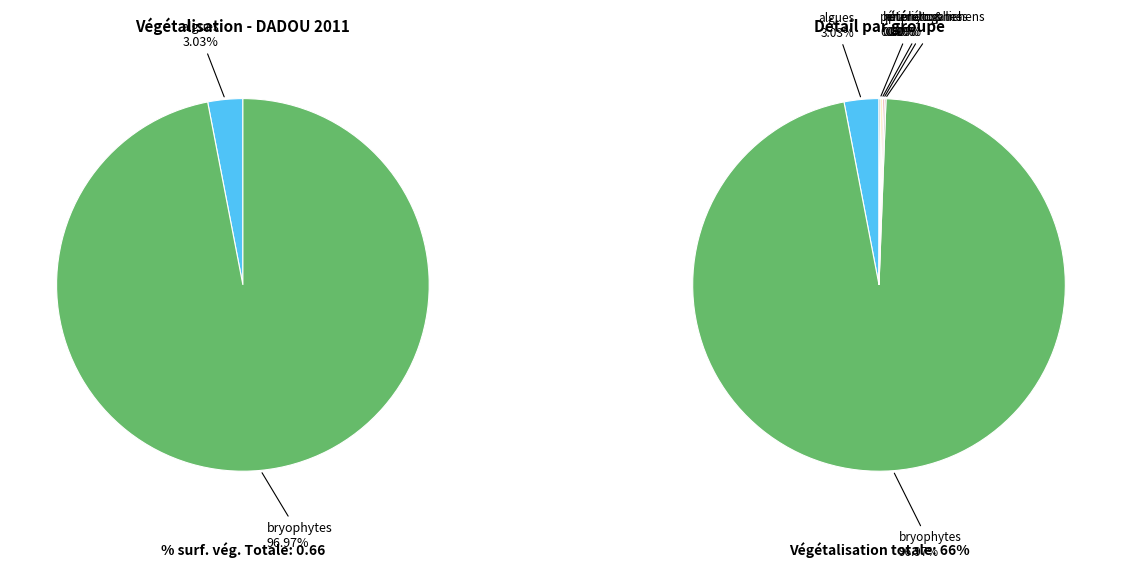

What is the smallest slice in the pie chart?

% ptérido. & lichens